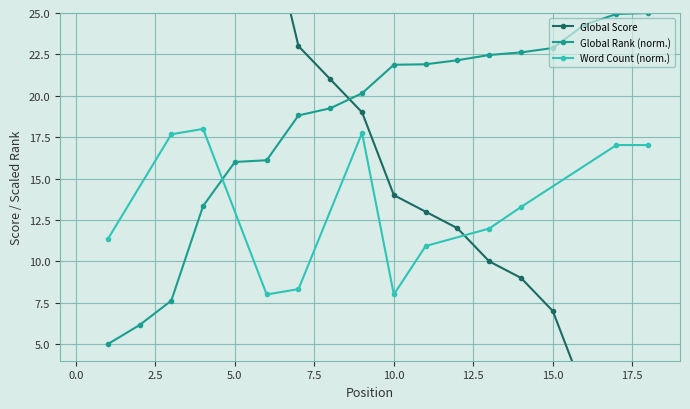

At which category is the sum across all series the highest?

1